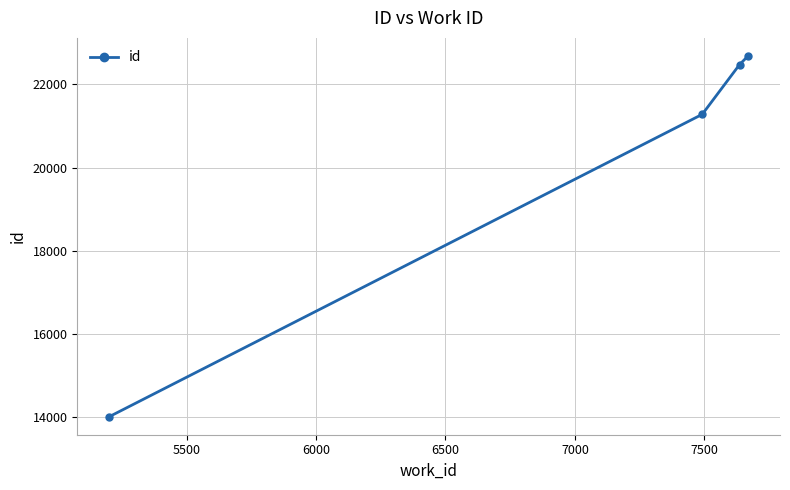

Reading left to right, transcribe all the data shown in this chart.

14009	21282	22477	22687